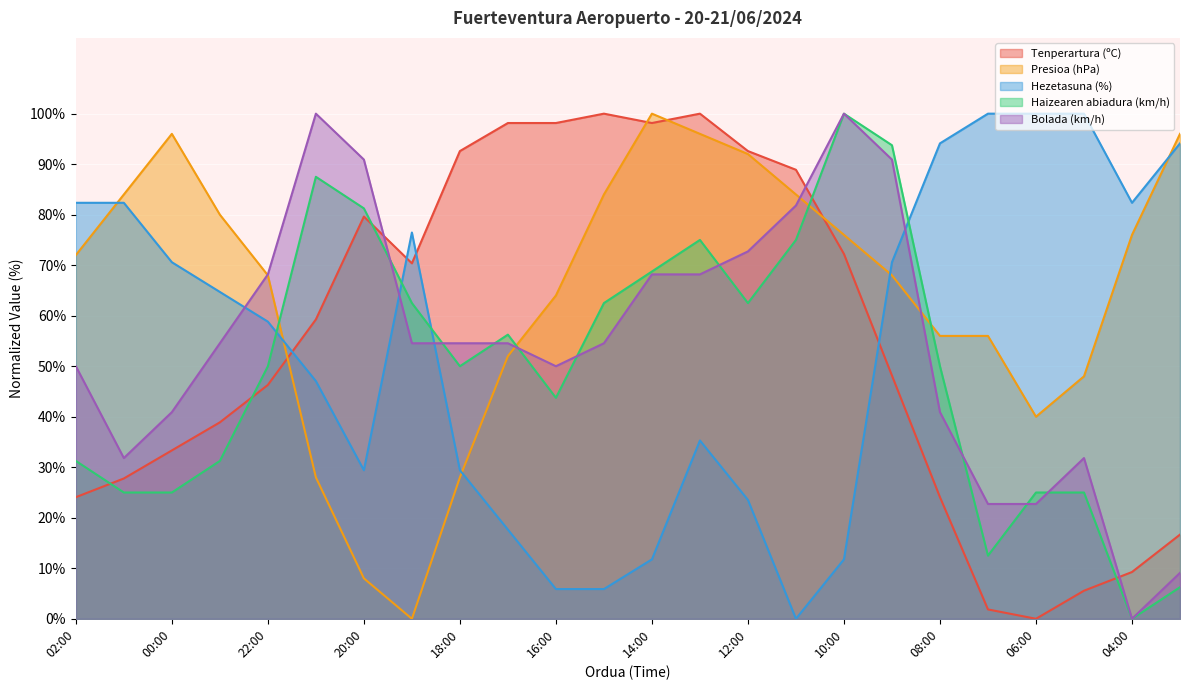

In Tenperartura (ºC), how many points are higher than both neighbors (excluding endpoints)?

3